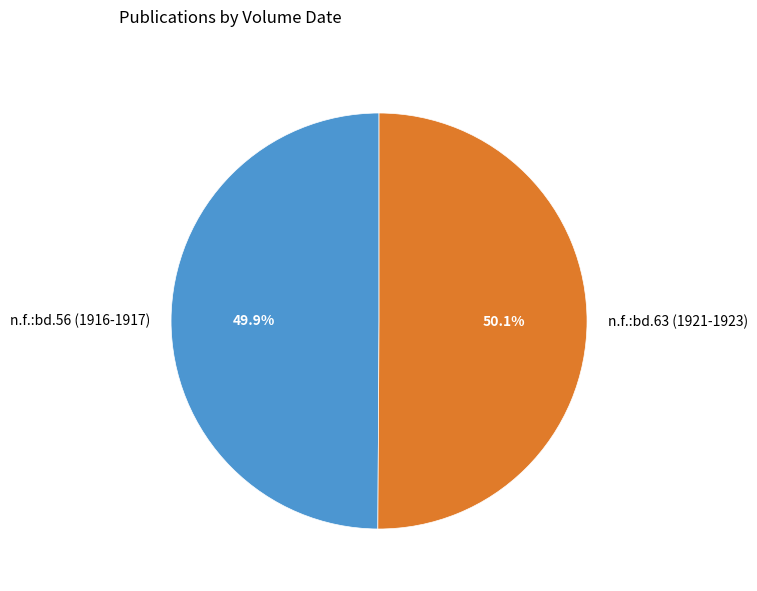

Is it true that n.f.:bd.63 (1921-1923) is 63% of the pie?

False